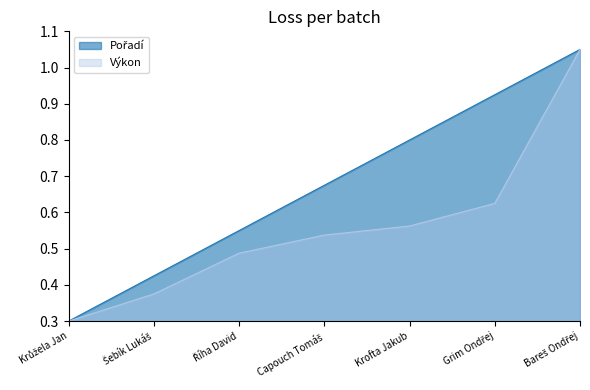

The value of Pořadí at Šebík Lukáš is 0.4. True or false?

True